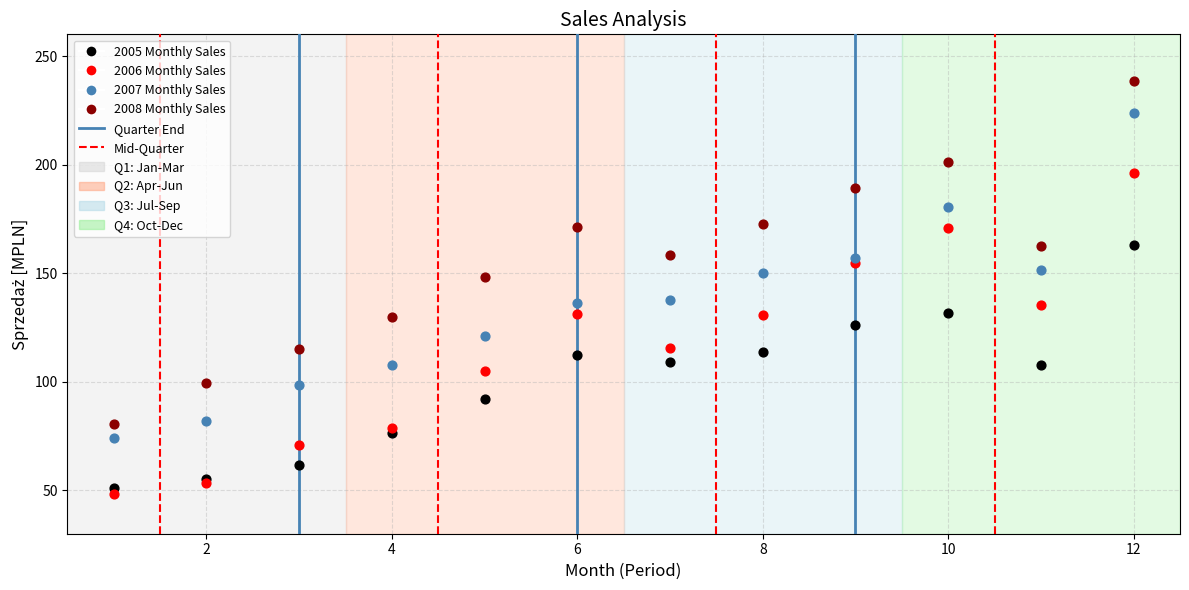

Which series has the largest Y range (max minus min)?

2008 Monthly Sales